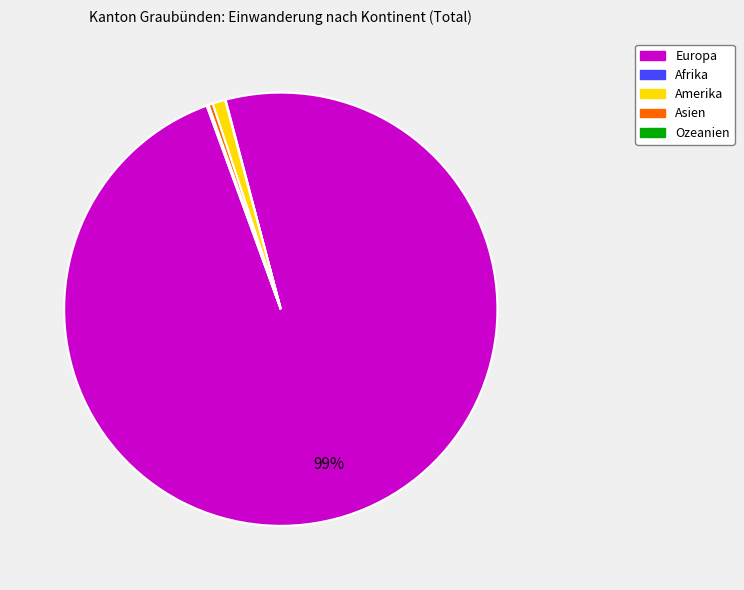

Which slice represents more than half of the pie?

Europa